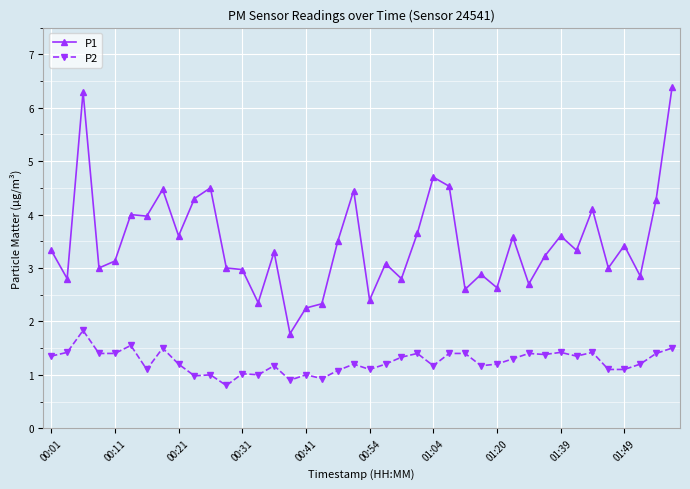

Which series has the largest range (max minus min)?

P1